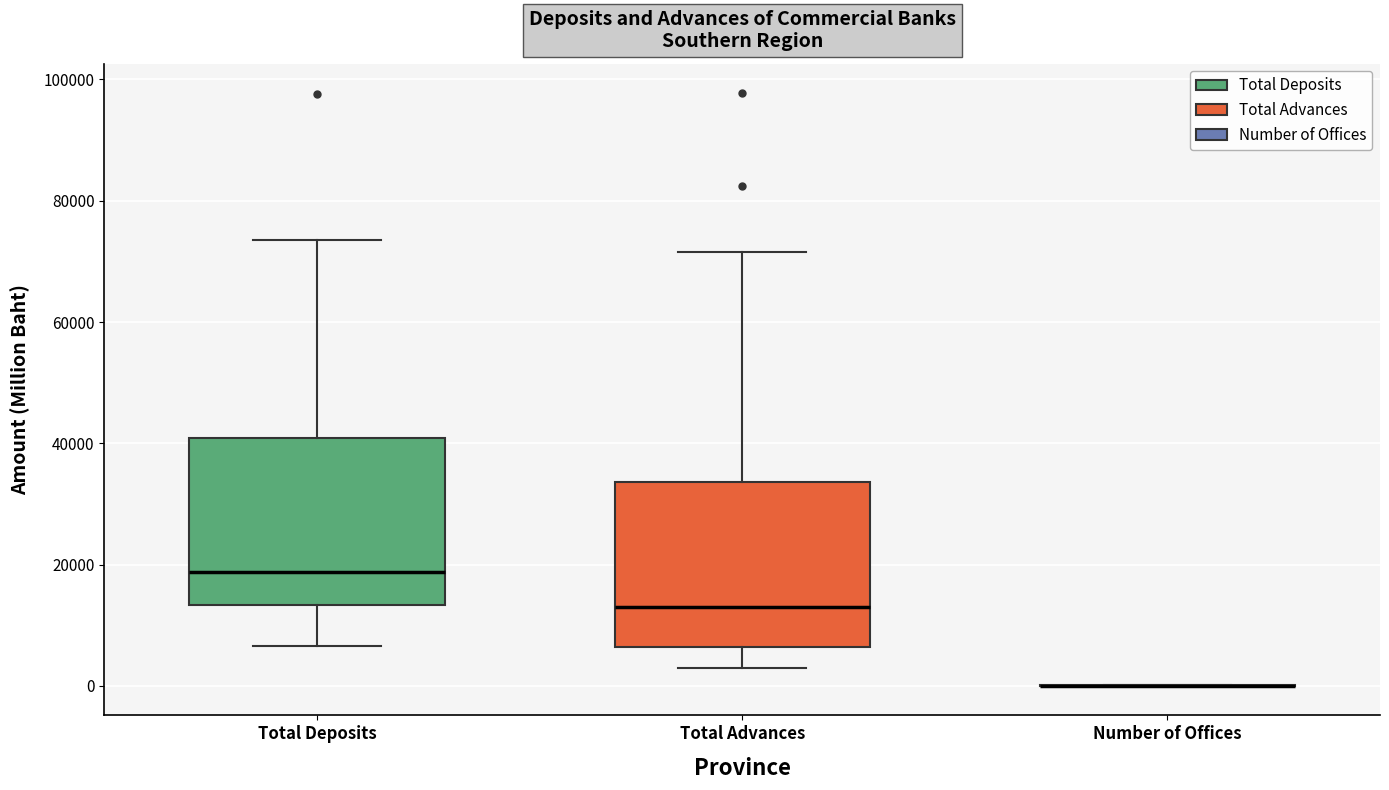

Reading left to right, transcribe this box plot: for each box, give where its median line is, the range the box spans, and where its two whiskers end, as read against the y-axis. The values are not printed on the chart, so give them approximately, as read against the axis.

Total Deposits: median 18000, box 14000 to 40000, whiskers 6000 to 74000
Total Advances: median 12000, box 6000 to 34000, whiskers 2000 to 72000
Number of Offices: box collapsed to a line at 0, whiskers 0 to 0